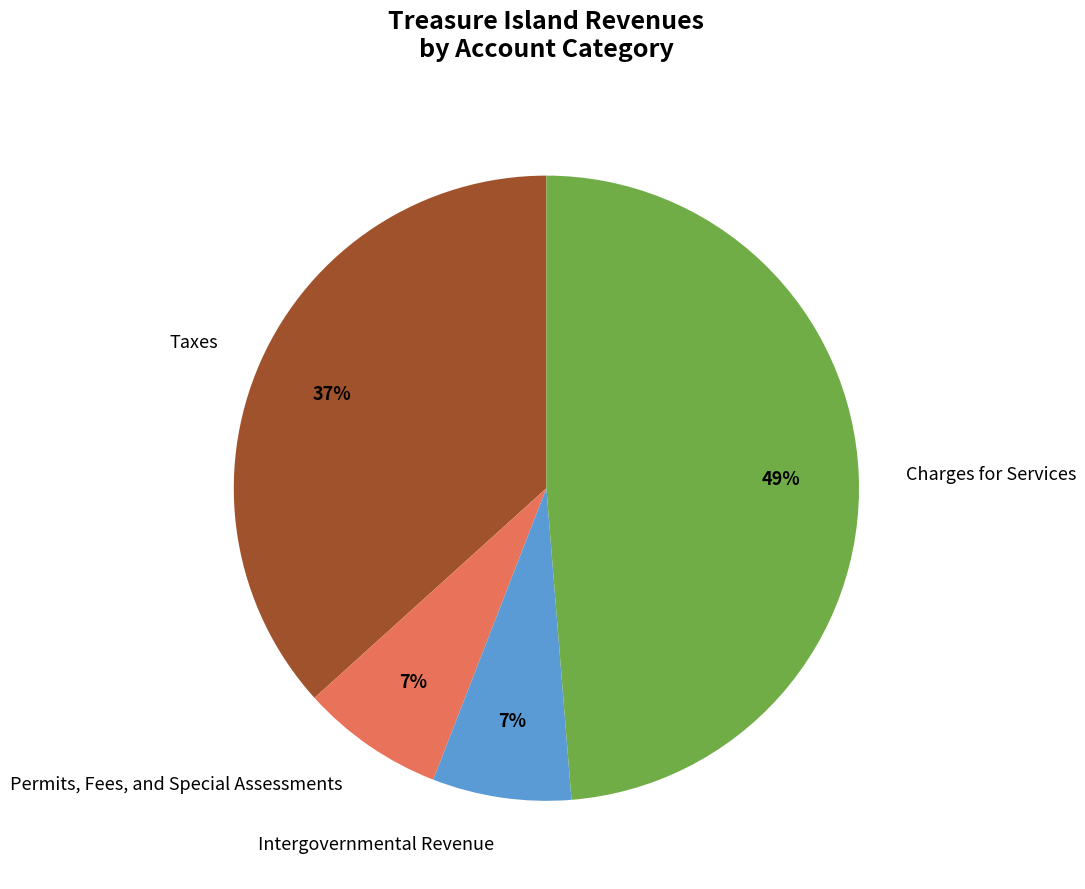

Is there any slice that represents more than half of the pie?

No